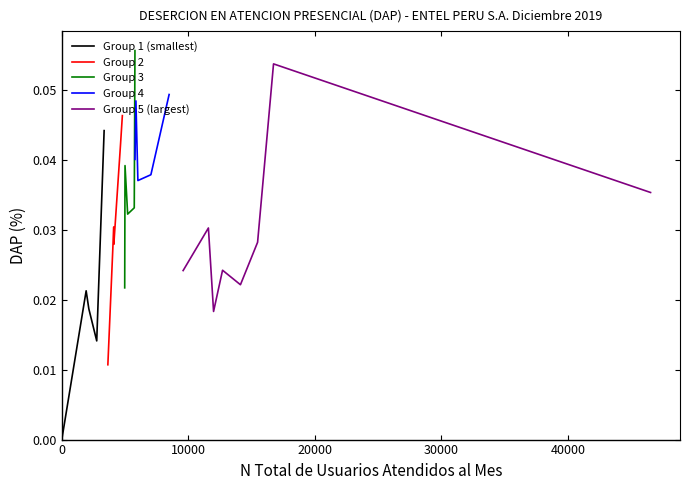

True or false: the data shows 0.0 at 2761.

False